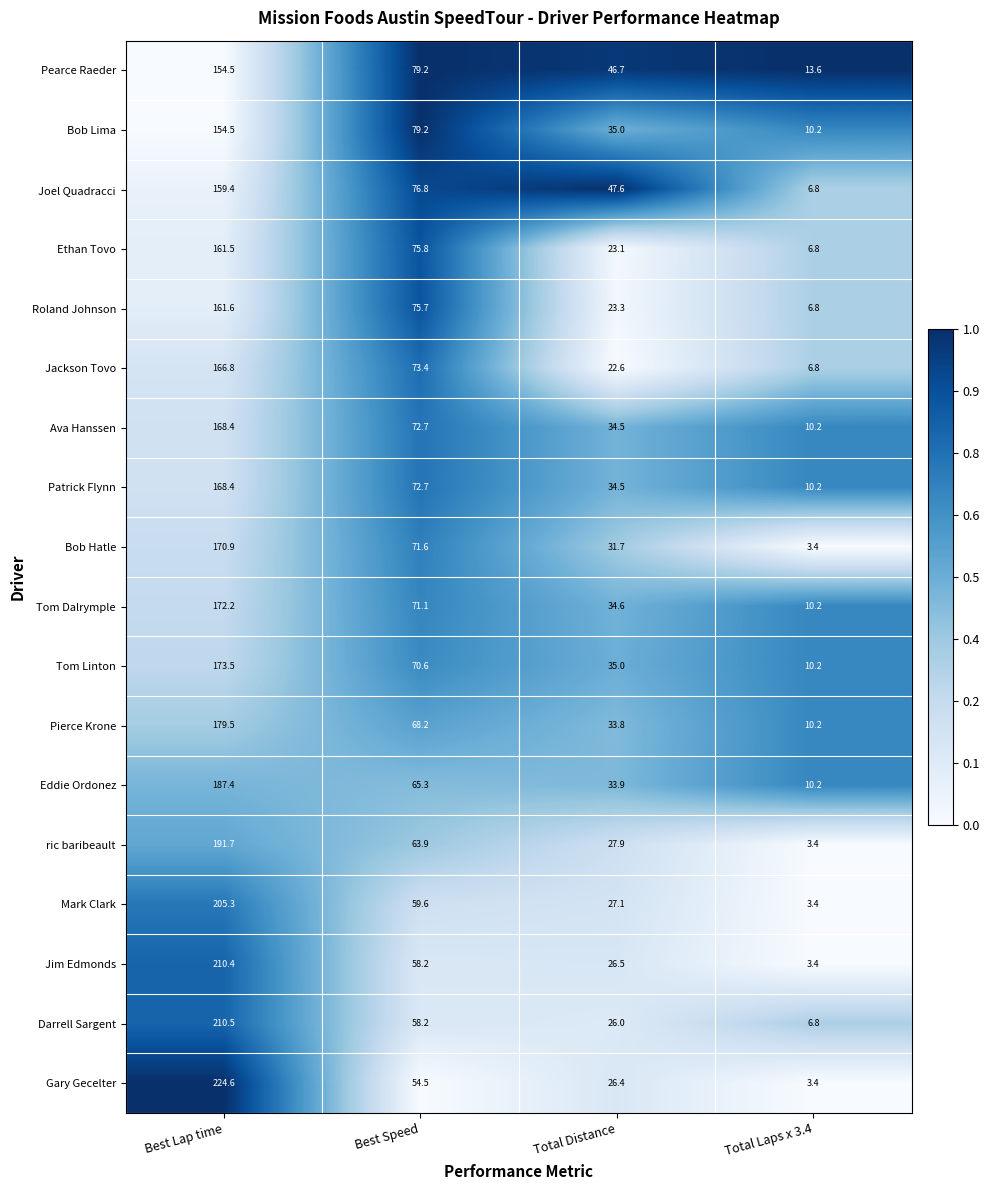

Read the Mark Clark value at Best Lap time.

205.3